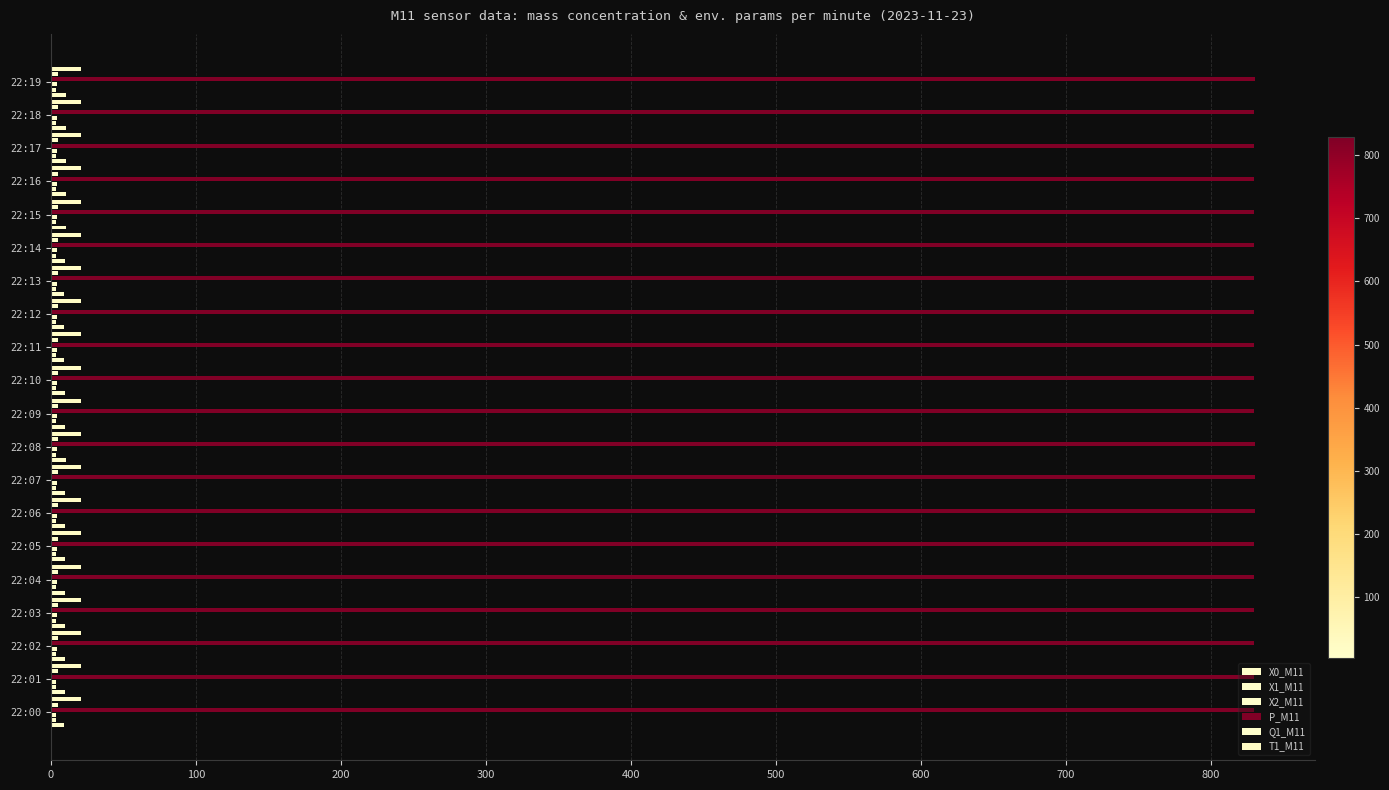

How many bars are there in each group?

6